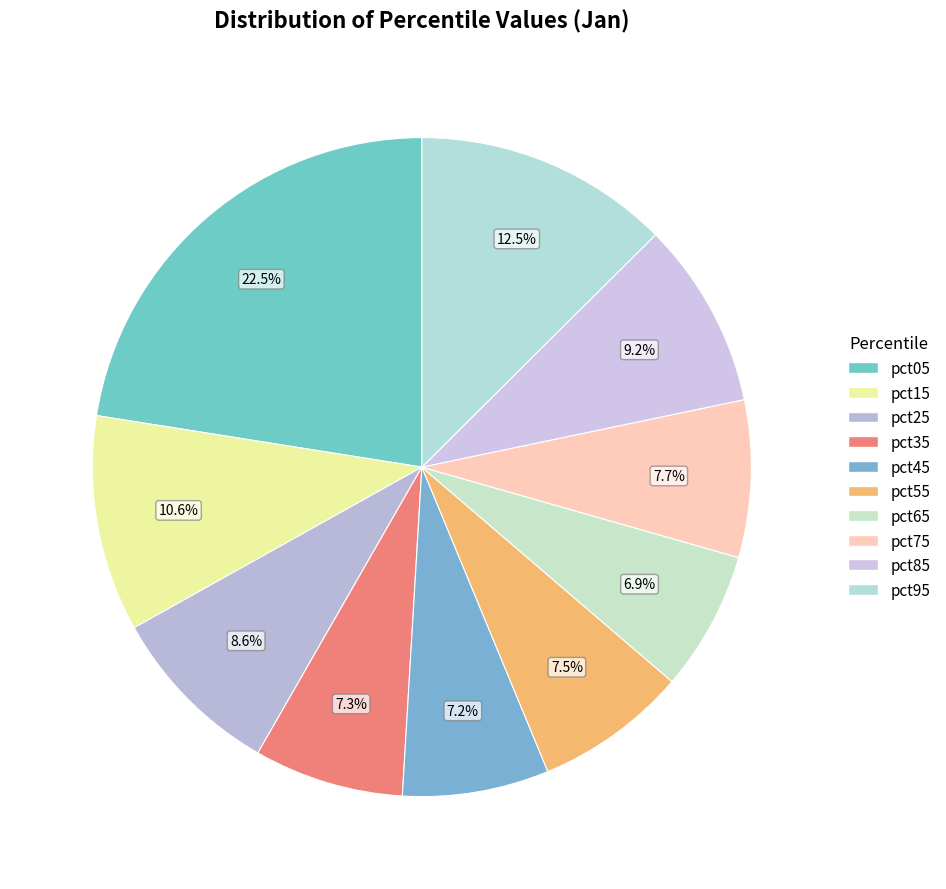

How many segments does this pie chart have?

10